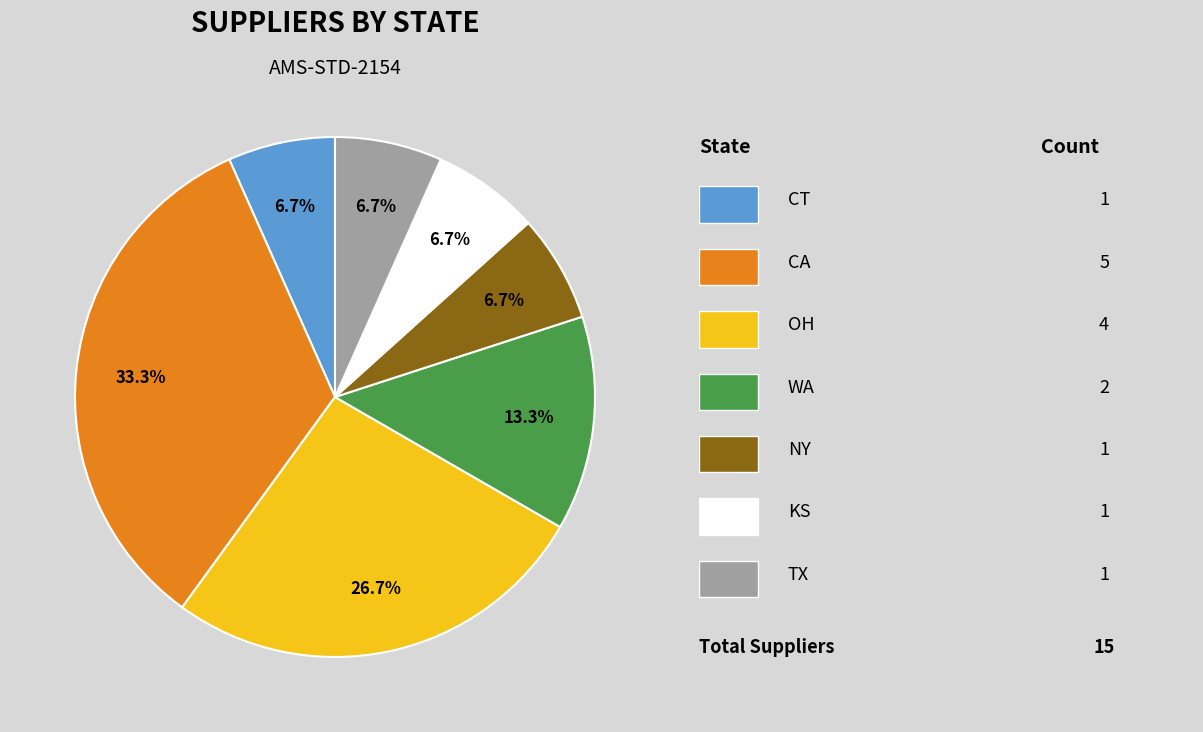

Does any single category account for the majority?

No